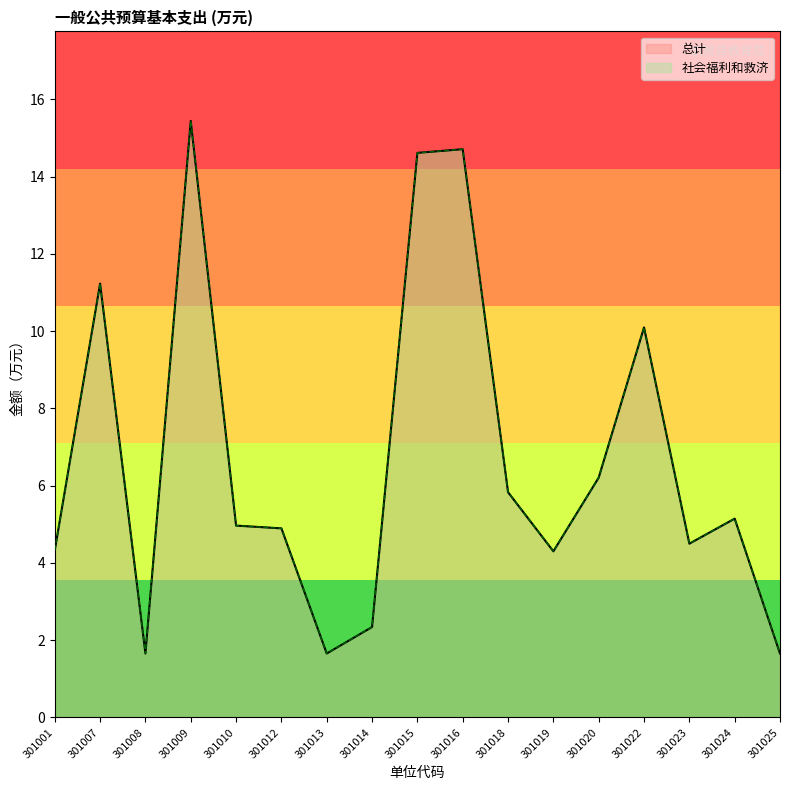

What is the sum of all 总计 values?

113.6